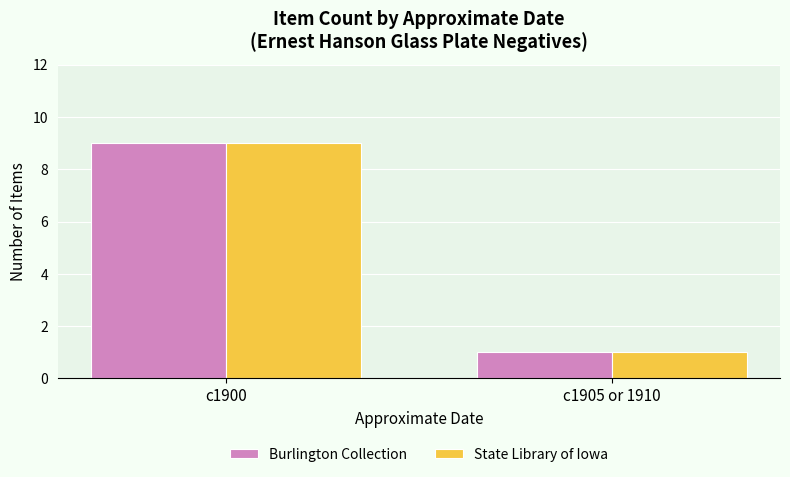

What position from the left is c1900?

1